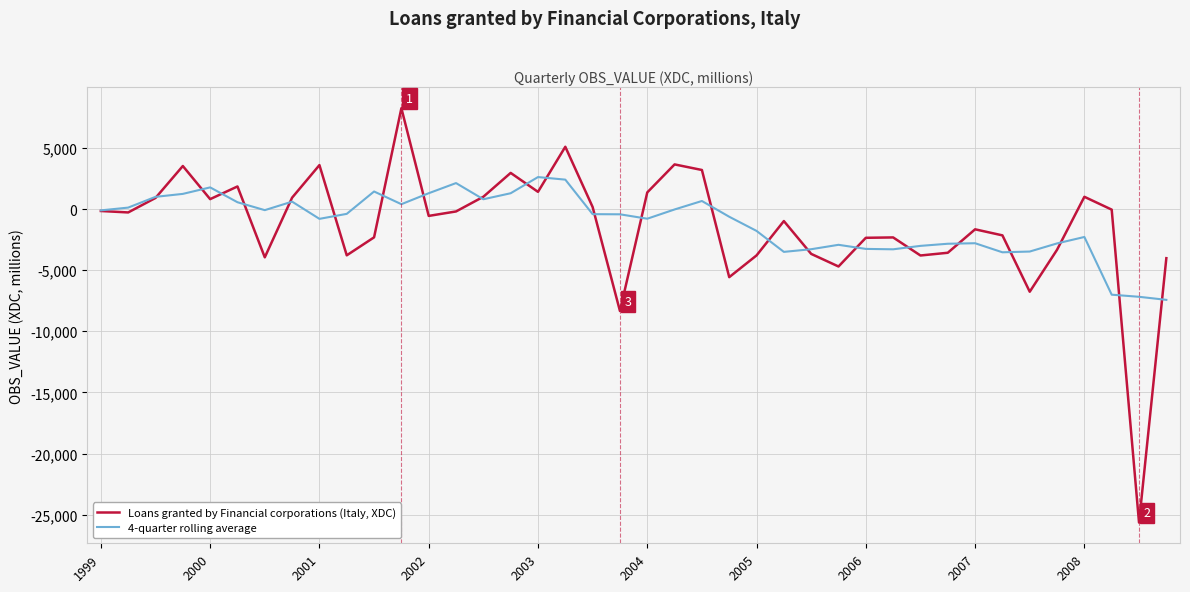

Which series has the widest spread of values?

Loans granted by Financial corporations (Italy, XDC)